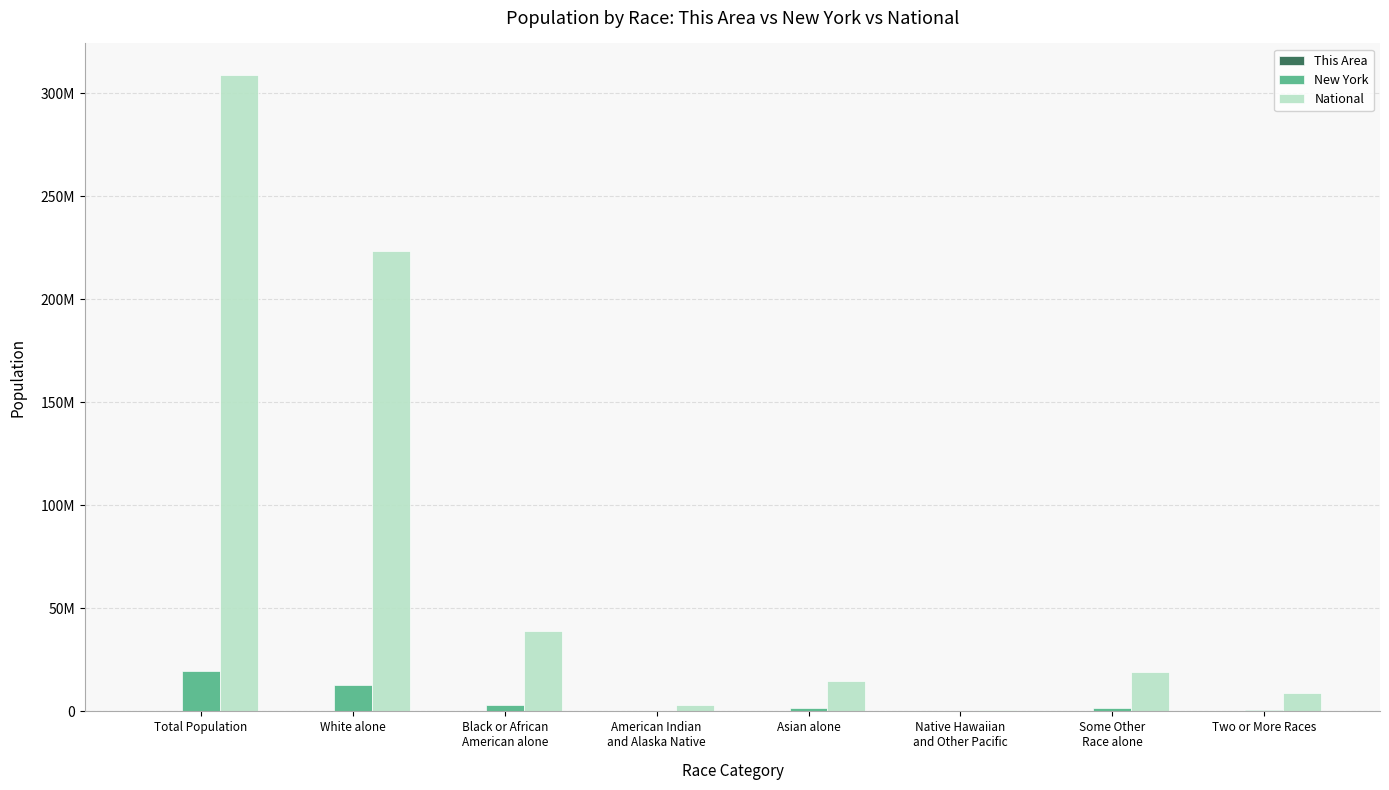

Are the bars grouped side by side (vs. stacked)?

Yes